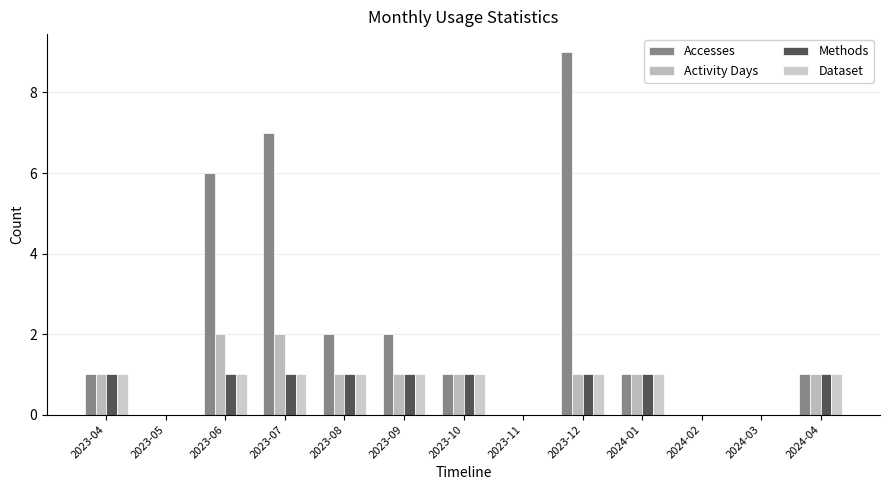

Is the value of Accesses at 2023-06 greater than the value of Dataset at 2023-09?

Yes